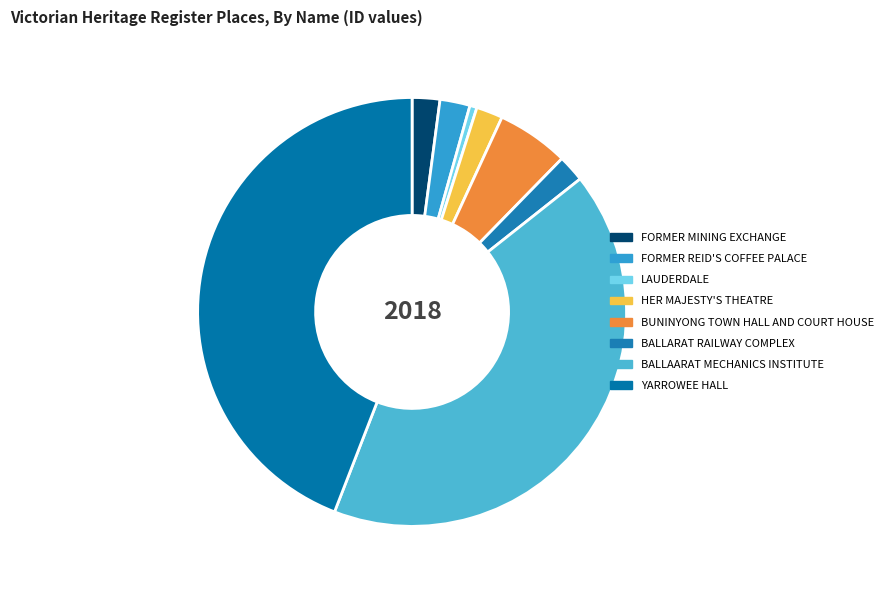

Which category has the biggest portion of the pie?

YARROWEE HALL